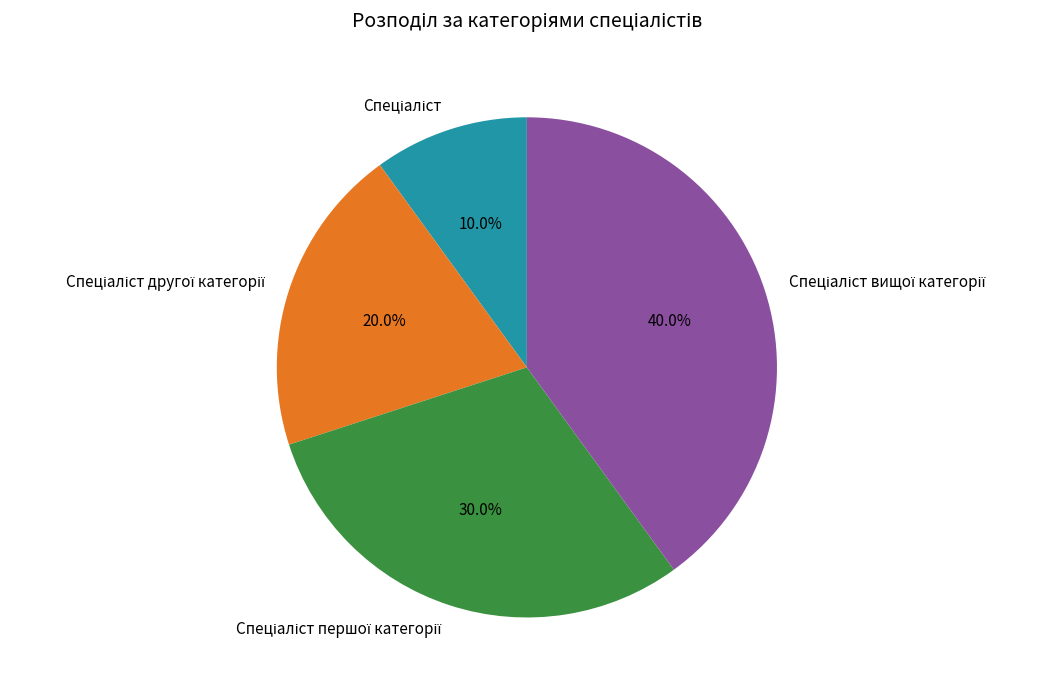

Is there any slice that represents more than half of the pie?

No